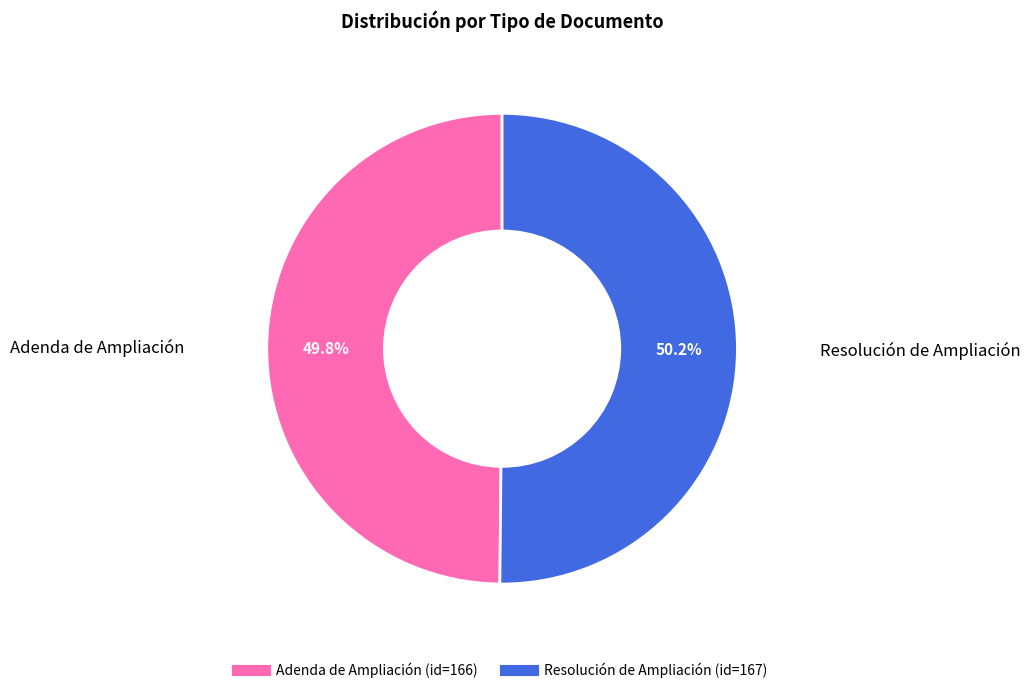

The Adenda de Ampliación slice represents 50% of the pie. True or false?

True